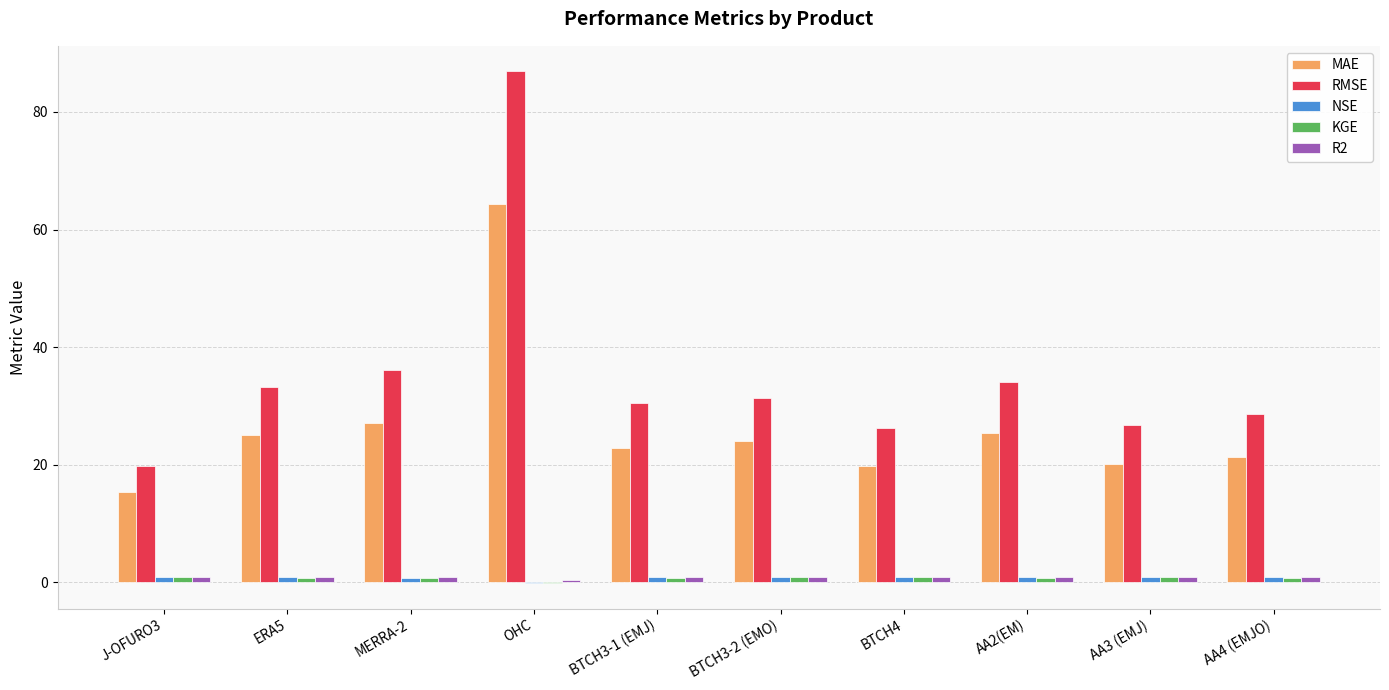

Which series has the largest total across all categories?

RMSE